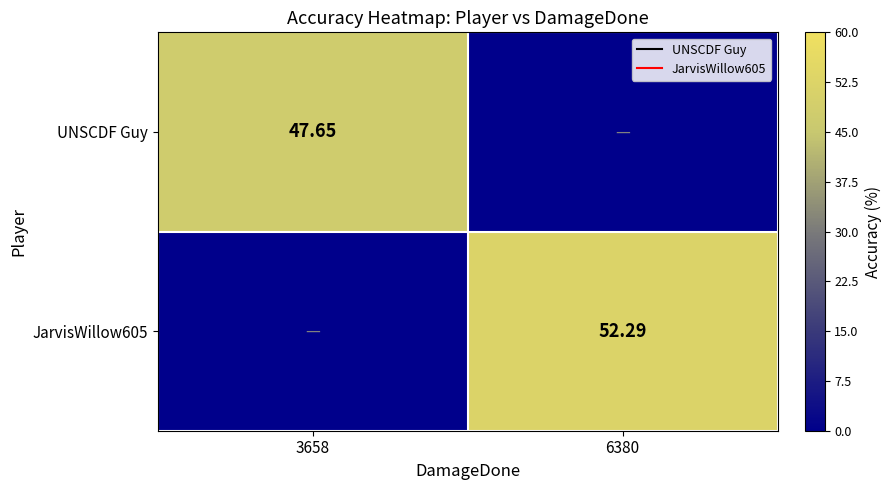

How many positive values does the UNSCDF Guy series have?

1